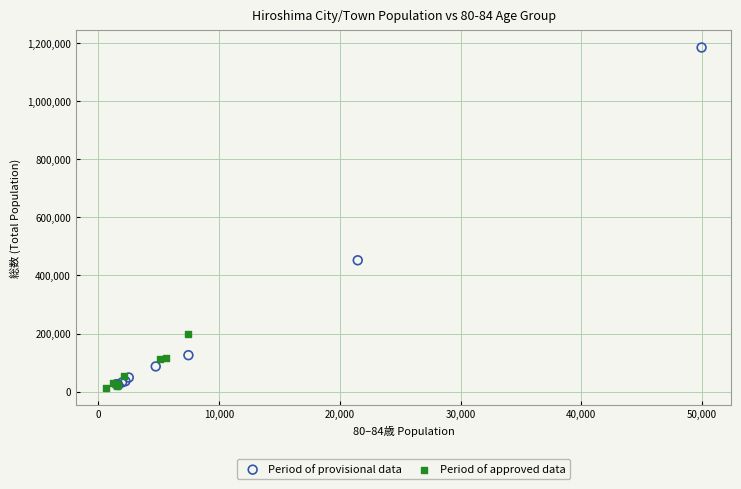

Which series contains the highest Y value?

Period of provisional data